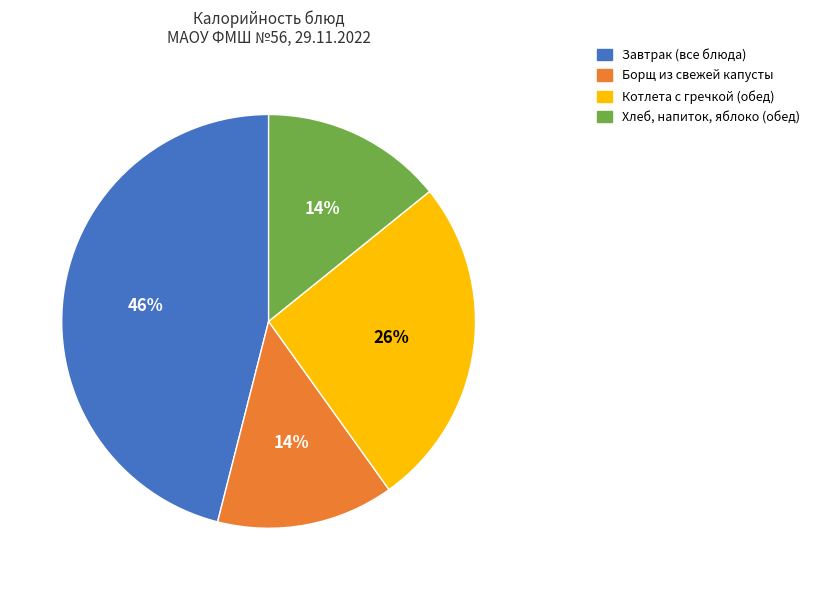

Count the number of slices in the pie.

4